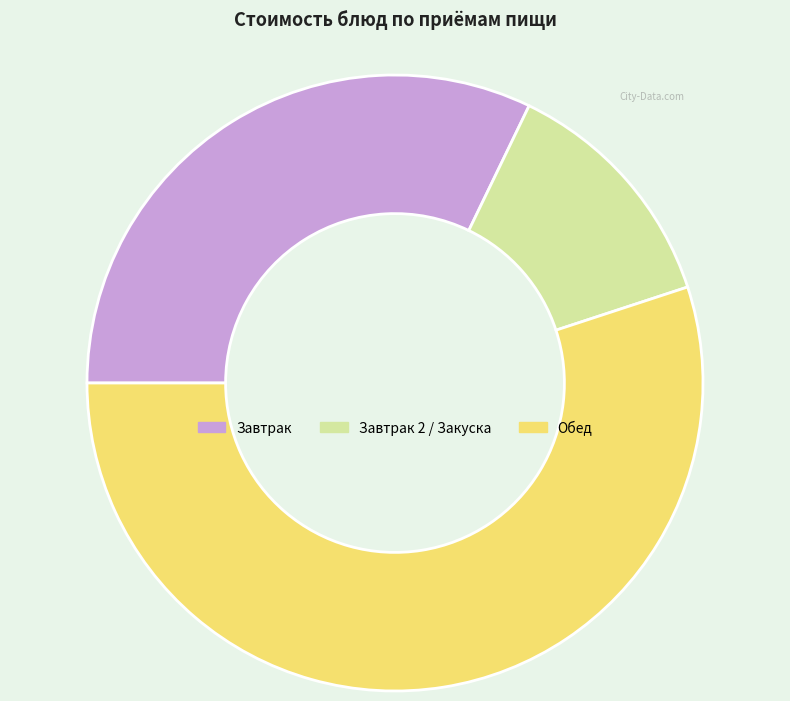

Is there any slice that represents more than half of the pie?

Yes